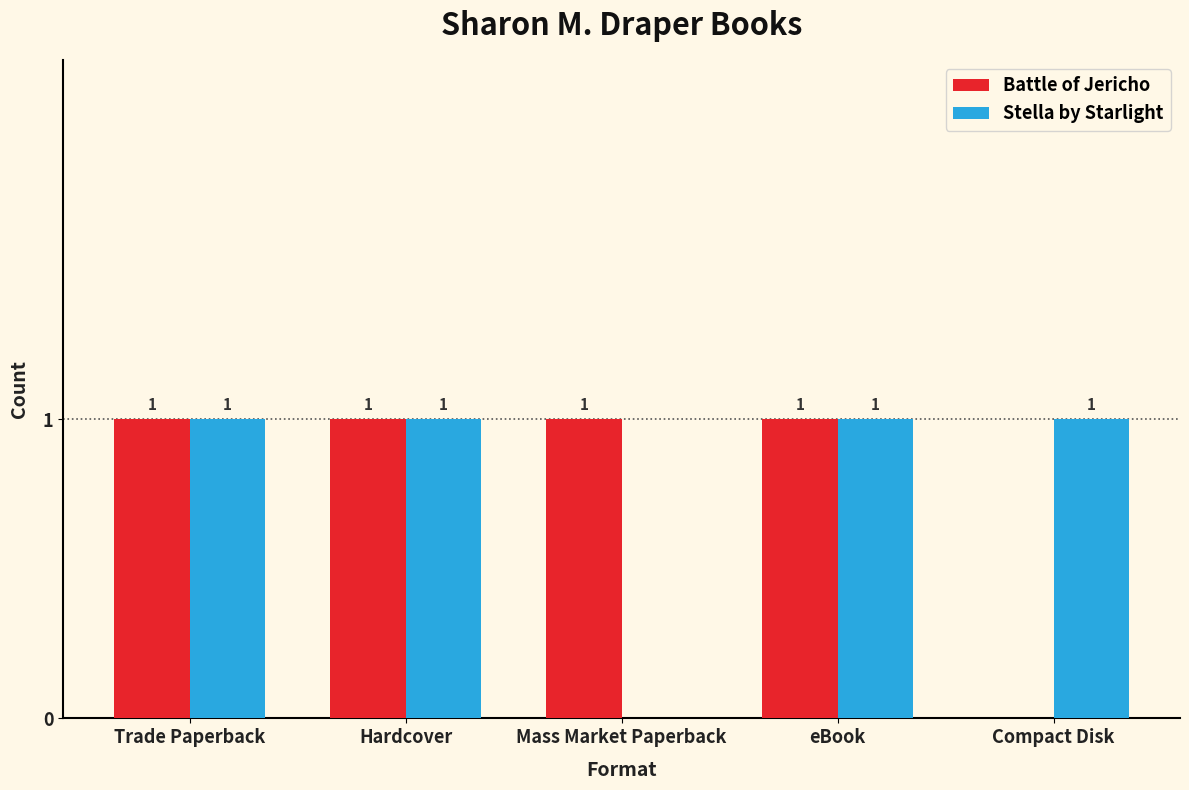

What is the sum of the Battle of Jericho values at Trade Paperback and Compact Disk?

1